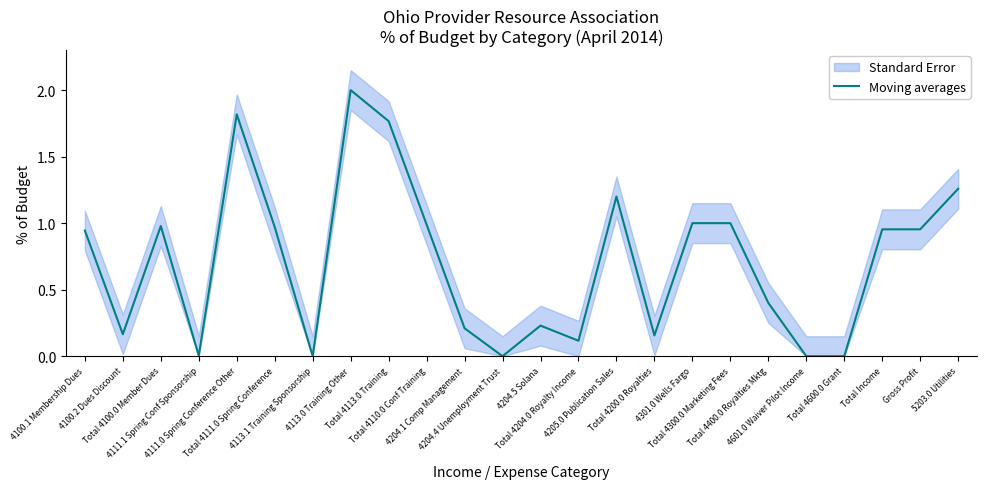

Rank the categories by value from lowest to highest.

4113.1 Training Sponsorship, 4204.4 Unemployment Trust, 4601.0 Waiver Pilot Income, Total 4600.0 Grant, 4111.1 Spring Conf Sponsorship, Total 4204.0 Royalty Income, Total 4200.0 Royalties, 4100.2 Dues Discount, 4204.1 Comp Management, 4204.5 Solana, Total 4400.0 Royalties Mktg, 4100.1 Membership Dues, Total Income, Gross Profit, Total 4111.0 Spring Conference, Total 4100.0 Member Dues, Total 4110.0 Conf Training, 4301.0 Wells Fargo, Total 4300.0 Marketing Fees, 4205.0 Publication Sales, 5203.0 Utilities, Total 4113.0 Training, 4111.0 Spring Conference Other, 4113.0 Training Other